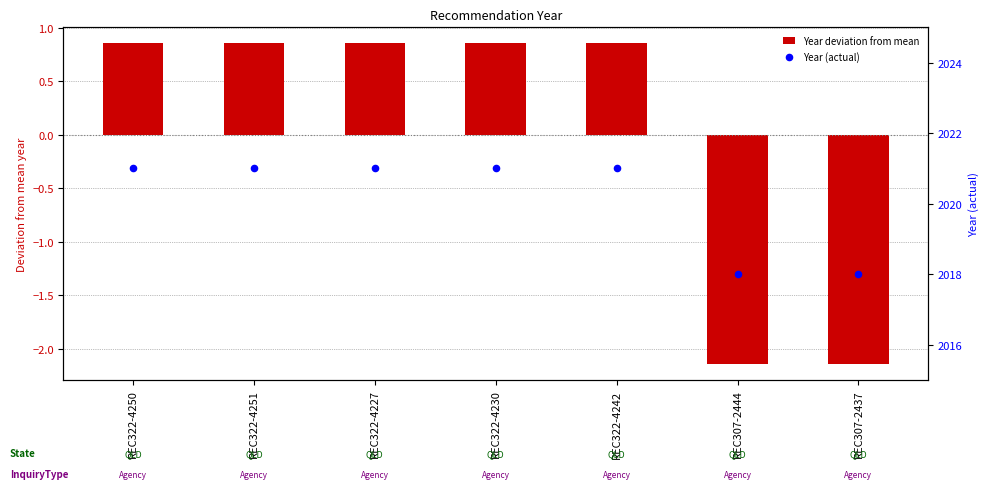

Which series has the largest Y range (max minus min)?

Year deviation from mean